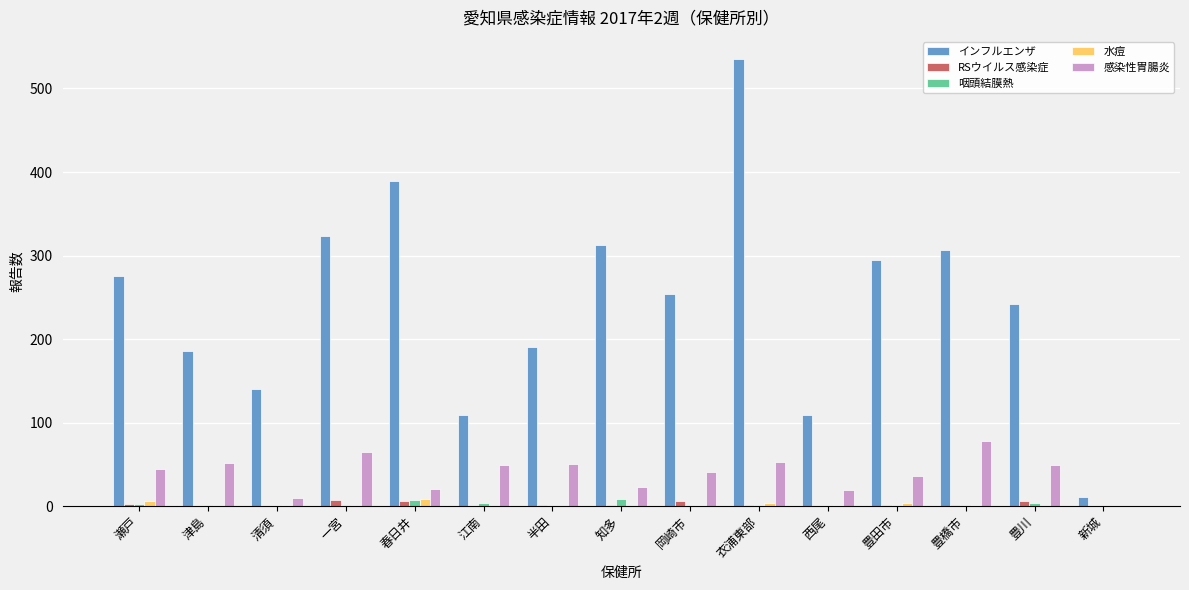

At which category is the sum across all series the highest?

衣浦東部